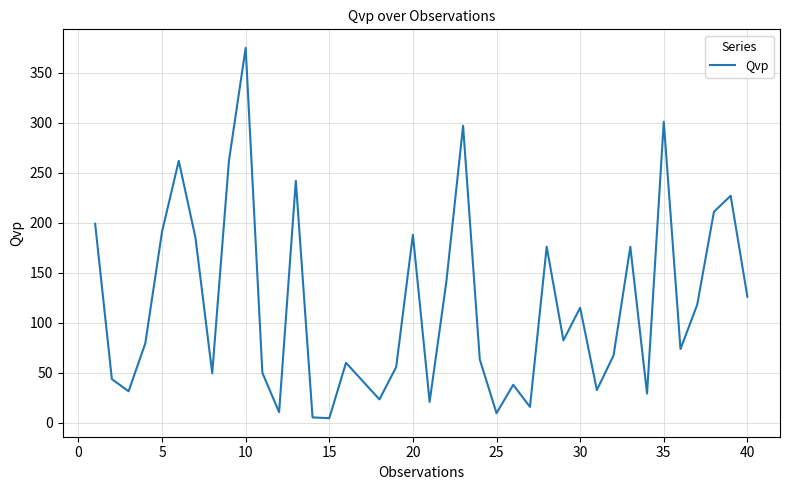

What is the greatest value displayed?

375.0